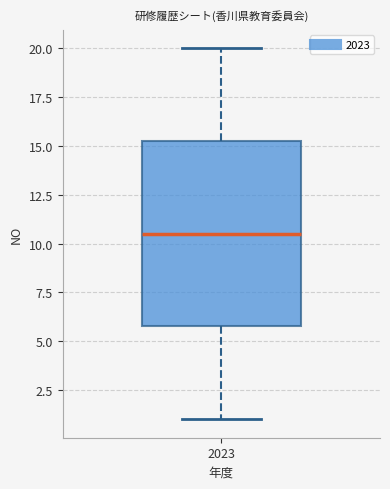

Read this box plot against the y-axis: the position of the median line, the range covered by the box, and the ends of both whiskers. The values are not printed on the chart, so give them approximately, as read against the axis.

median 10.5, box 6.0 to 15.5, whiskers 1.0 to 20.0